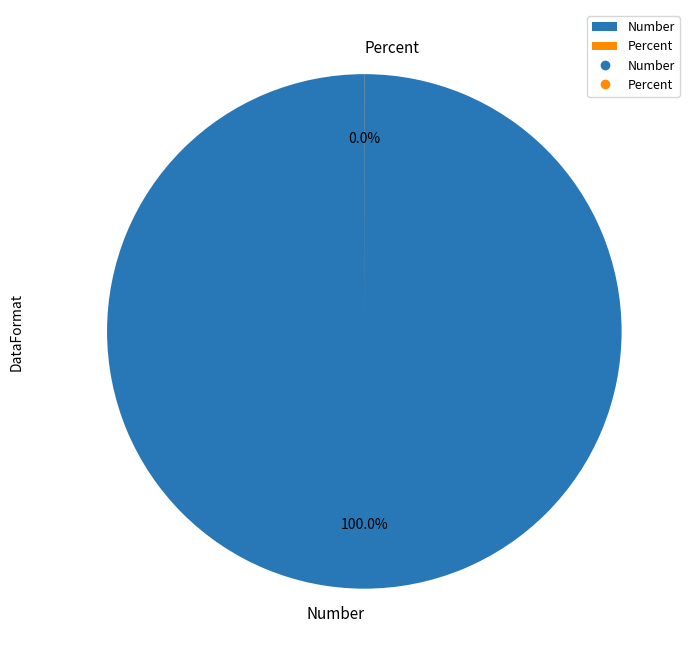

How many segments does this pie chart have?

2